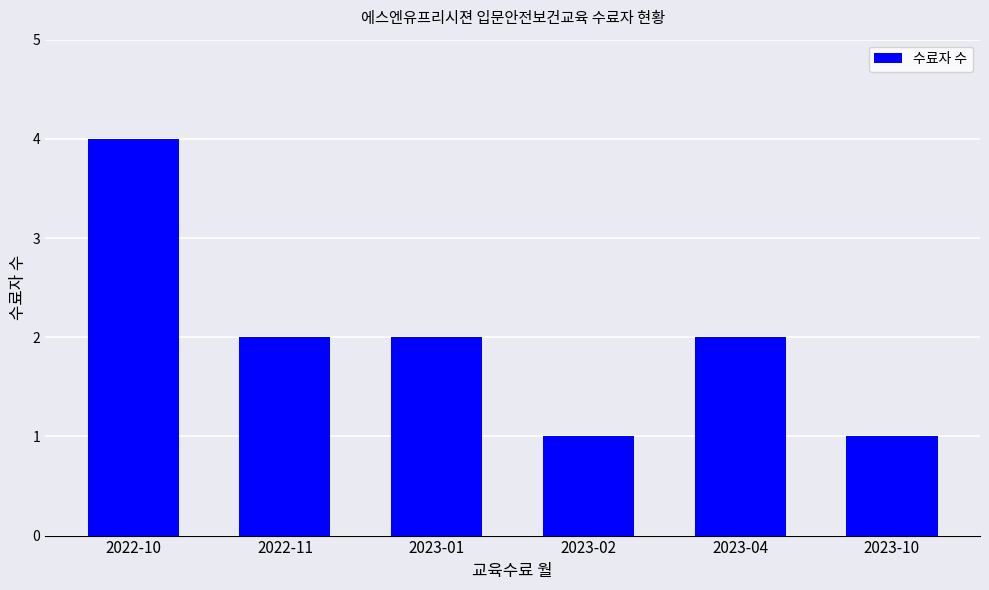

Which category has the highest value across all series?

2022-10